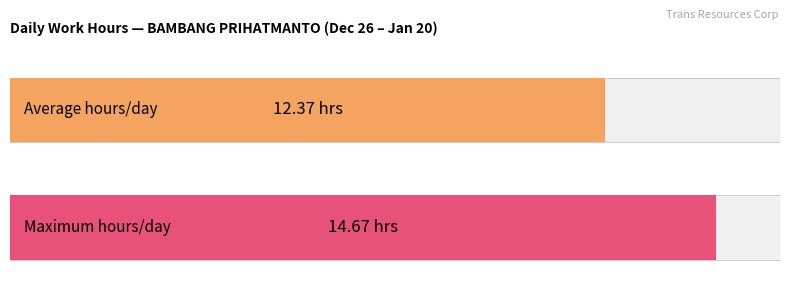

What is the maximum value shown in the chart?

14.7